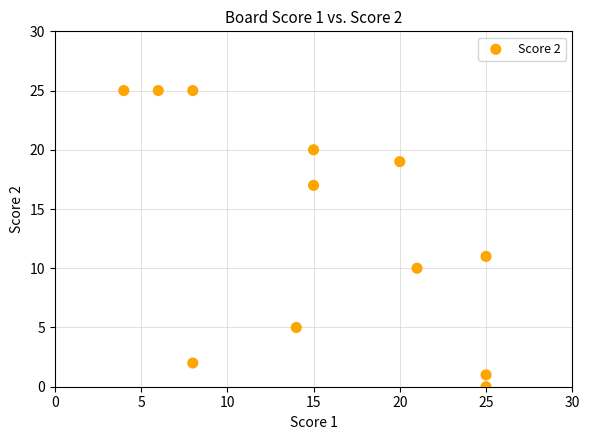

What is the range of X values (max minus min)?

21